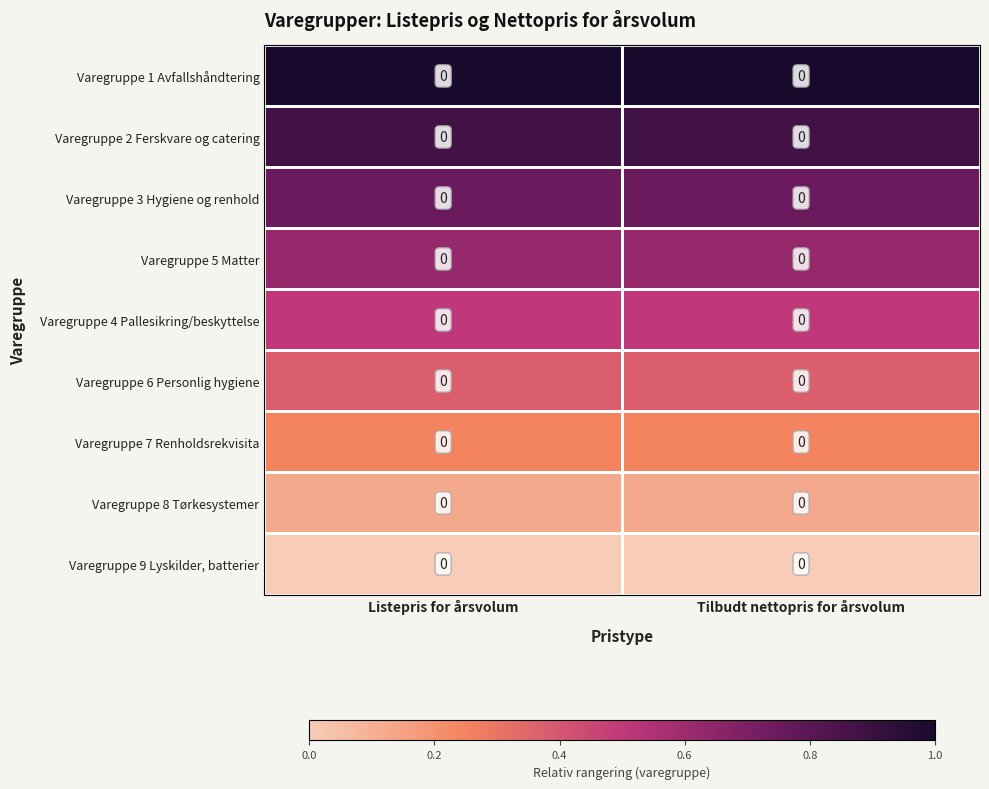

How many series are shown in this chart?

9